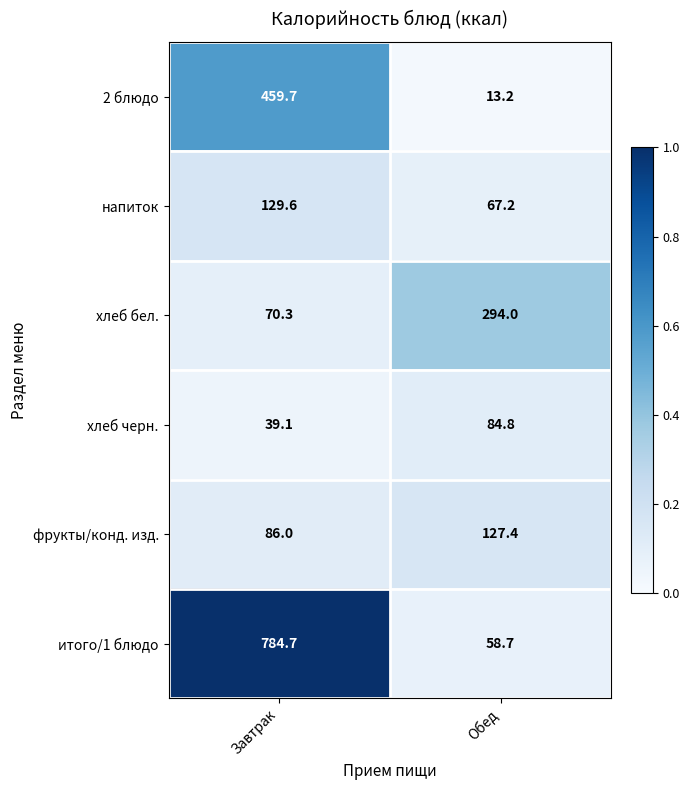

Rank the series by their maximum value, from lowest to highest.

хлеб черн., фрукты/конд. изд., напиток, хлеб бел., 2 блюдо, итого/1 блюдо